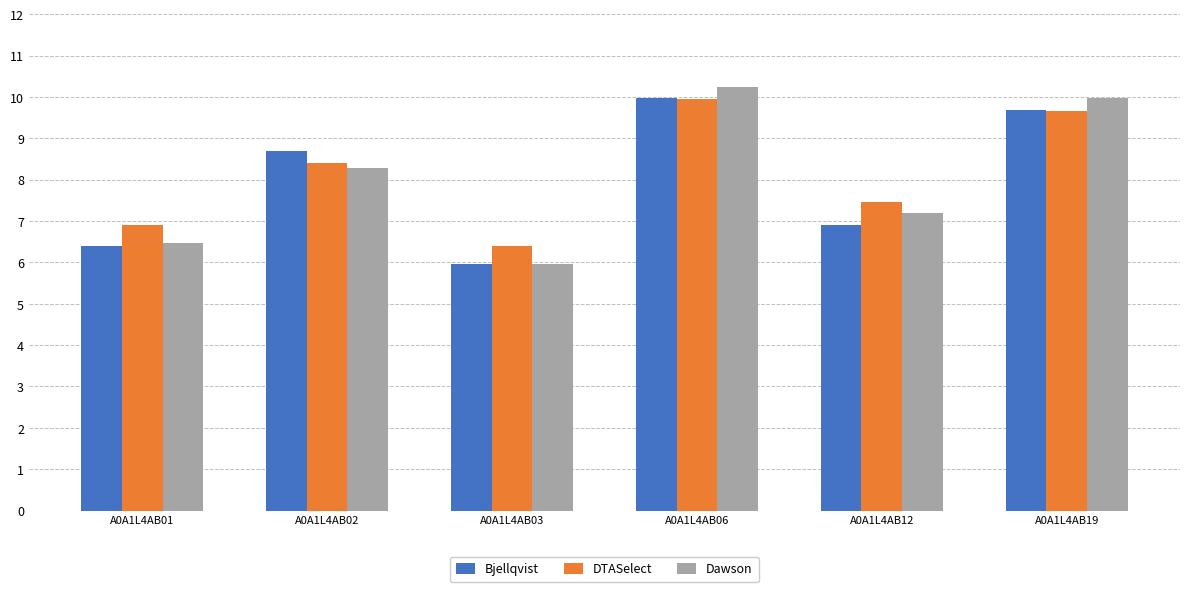

The Dawson series shows 2.5 at A0A1L4AB01. True or false?

False